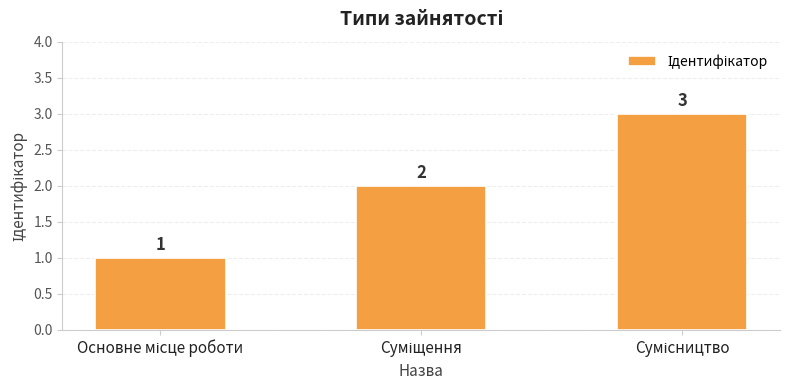

What is the maximum value shown in the chart?

3